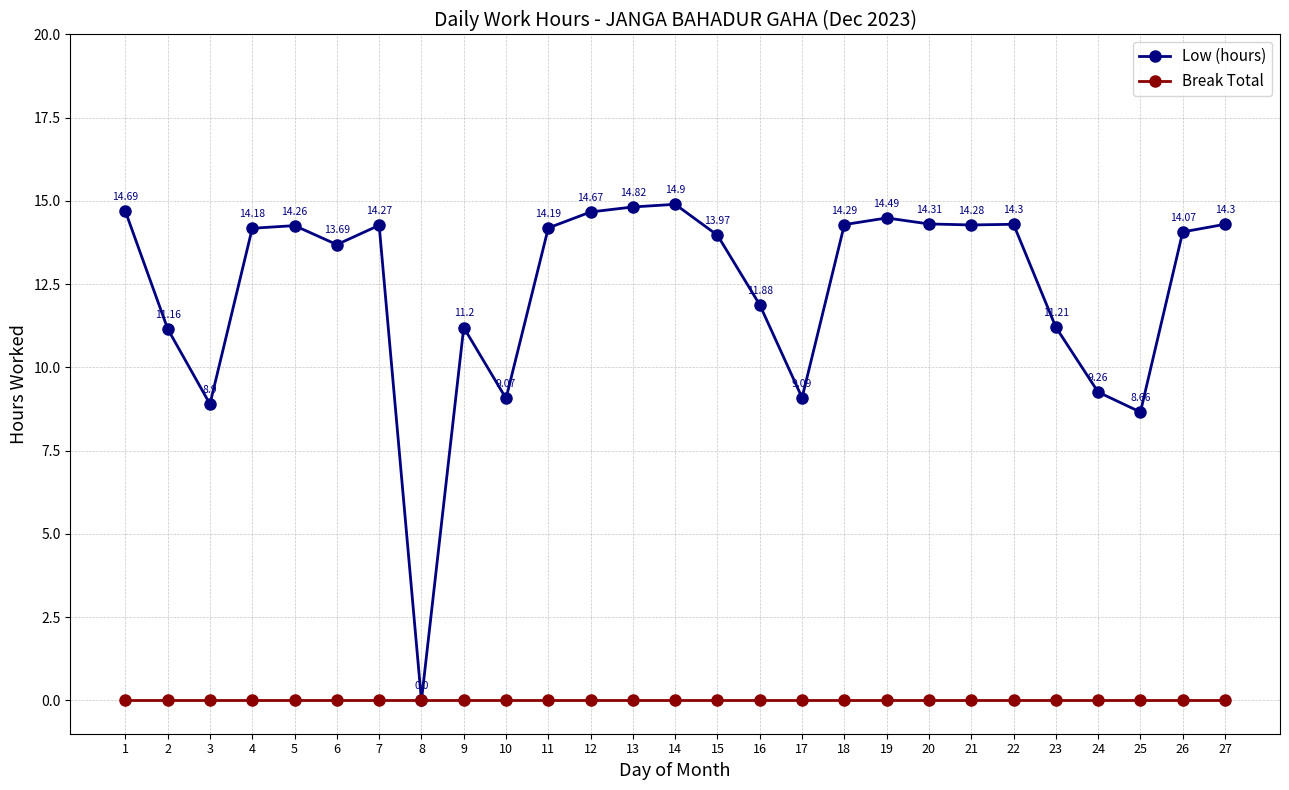

The value of Break Total at 6 is 0.0. True or false?

True